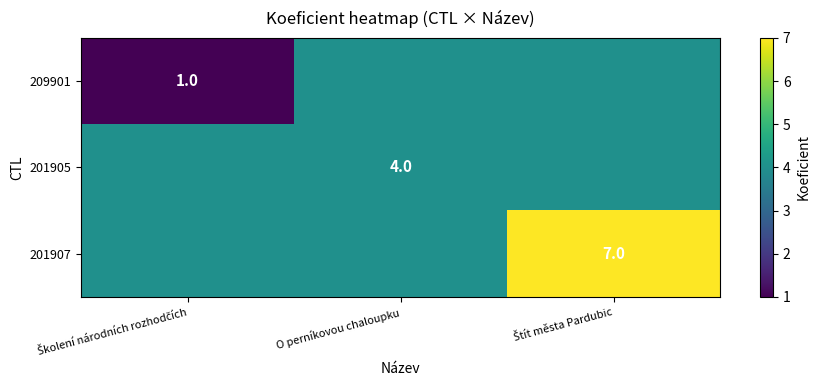

What is the sum of all 209901 values?

9